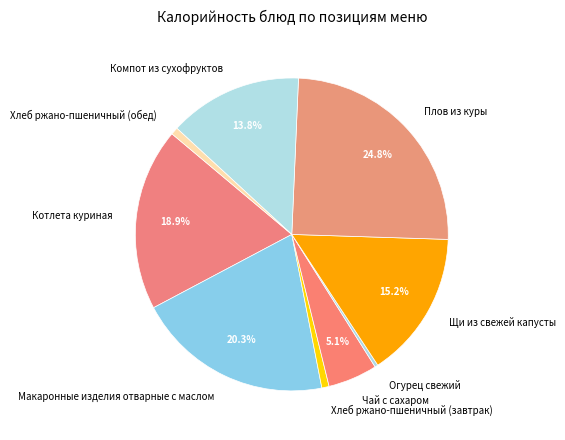

What is the ratio of the value at Компот из сухофруктов to the value at Макаронные изделия отварные с маслом?

0.7